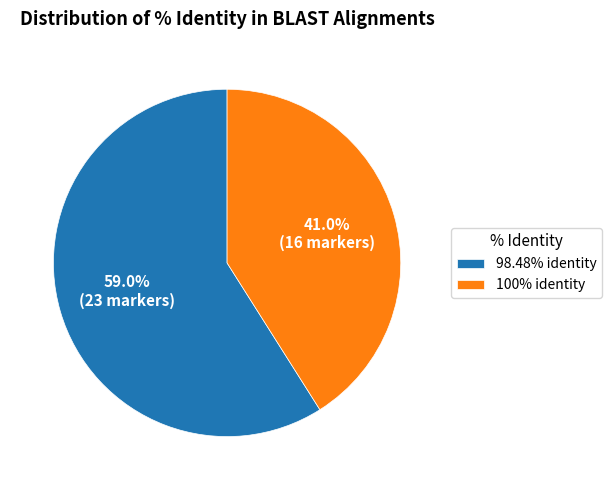

To the nearest percent, what is the average slice percentage?

50%